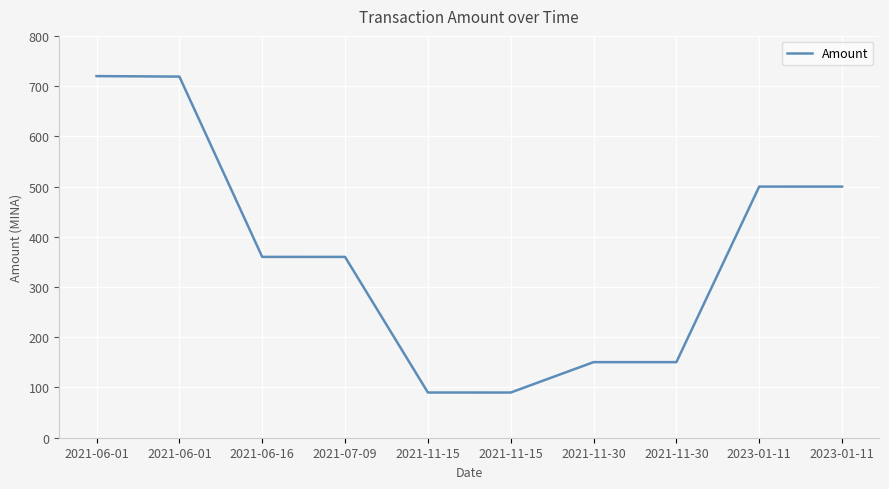

What is the maximum value shown in the chart?

720.0